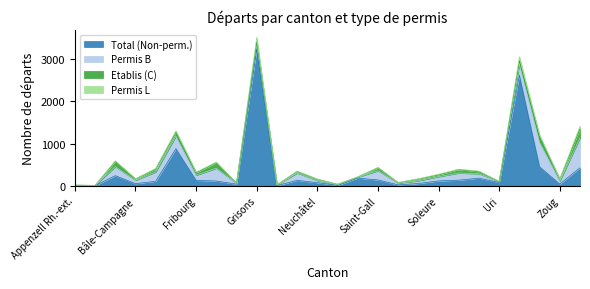

At which category does Total (Non-perm.) reach its first local peak?

Argovie